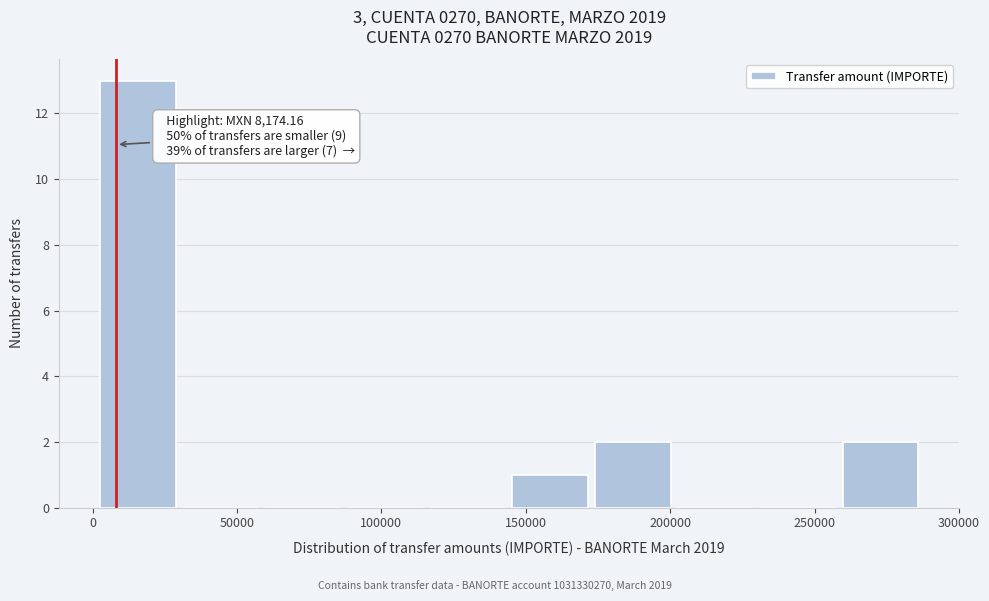

Over which range of the x-axis is the bar tallest?

0 to 30000